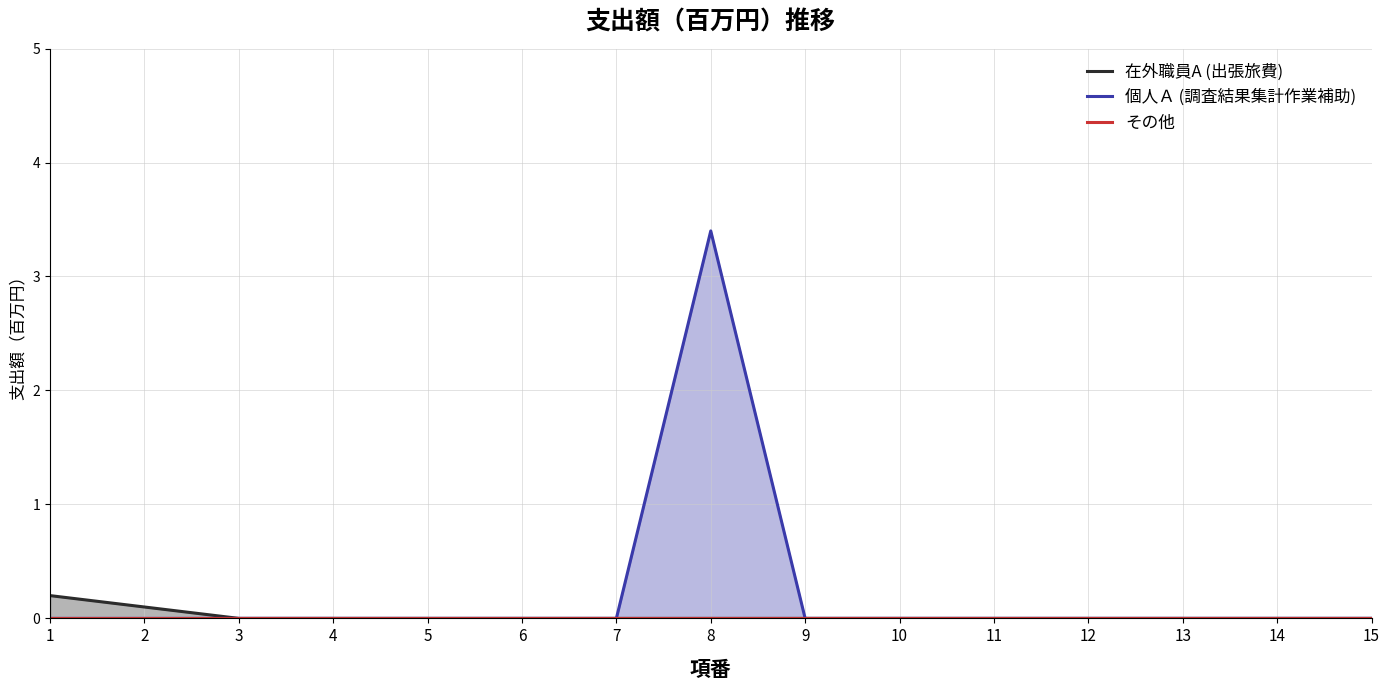

List the series in order of their peak value, lowest first.

その他, 在外職員A (出張旅費), 個人Ａ (調査結果集計作業補助)